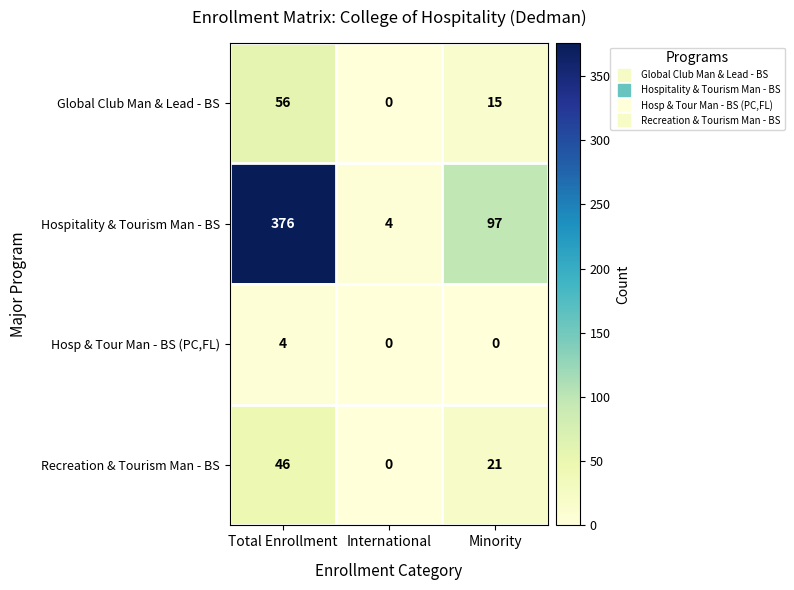

Reading left to right, extract all data points from this chart.

Global Club Man & Lead - BS: Total Enrollment=56	International=0	Minority=15
Hospitality & Tourism Man - BS: Total Enrollment=376	International=4	Minority=97
Hosp & Tour Man - BS (PC,FL): Total Enrollment=4	International=0	Minority=0
Recreation & Tourism Man - BS: Total Enrollment=46	International=0	Minority=21